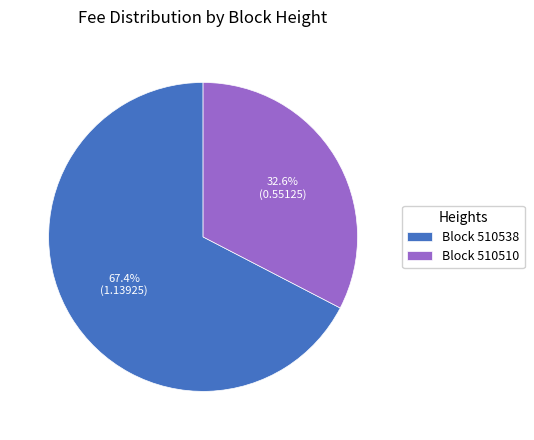

Count the number of slices in the pie.

2